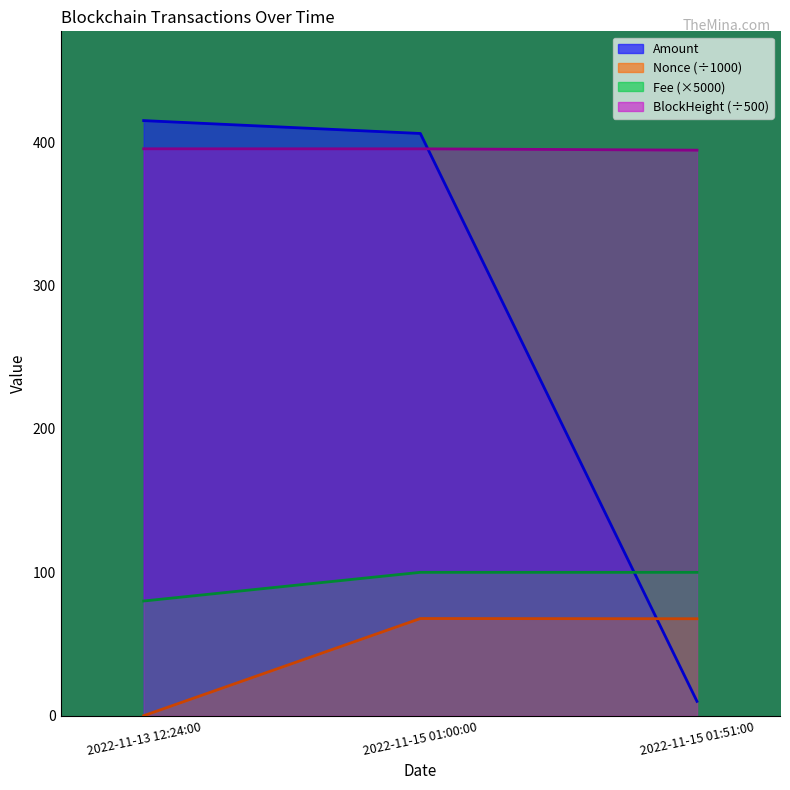

What is the maximum value shown in the chart?

415.1